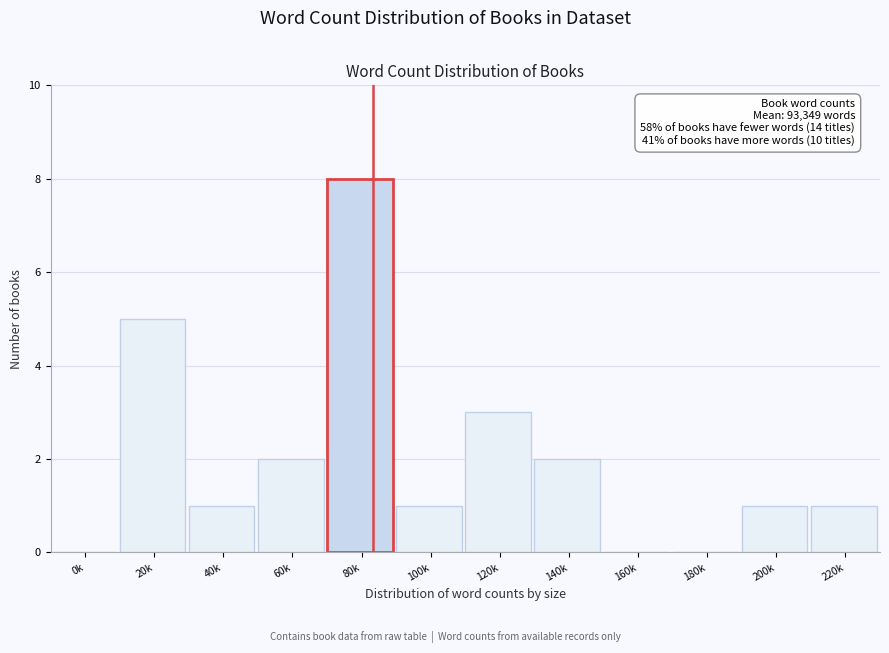

Reading right to left, transcribe all the data shown in this chart.

220k=1	200k=1	180k=0	160k=0	140k=2	120k=3	100k=1	80k=8	60k=2	40k=1	20k=5	0k=0